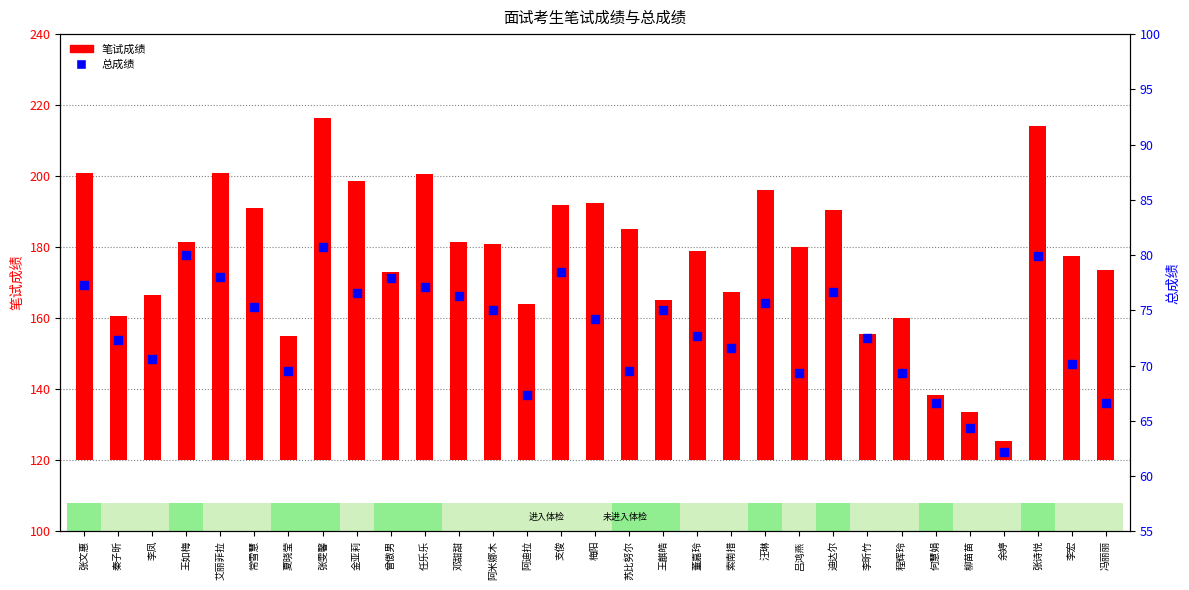

What are all the series names shown in the legend?

笔试成绩, 总成绩